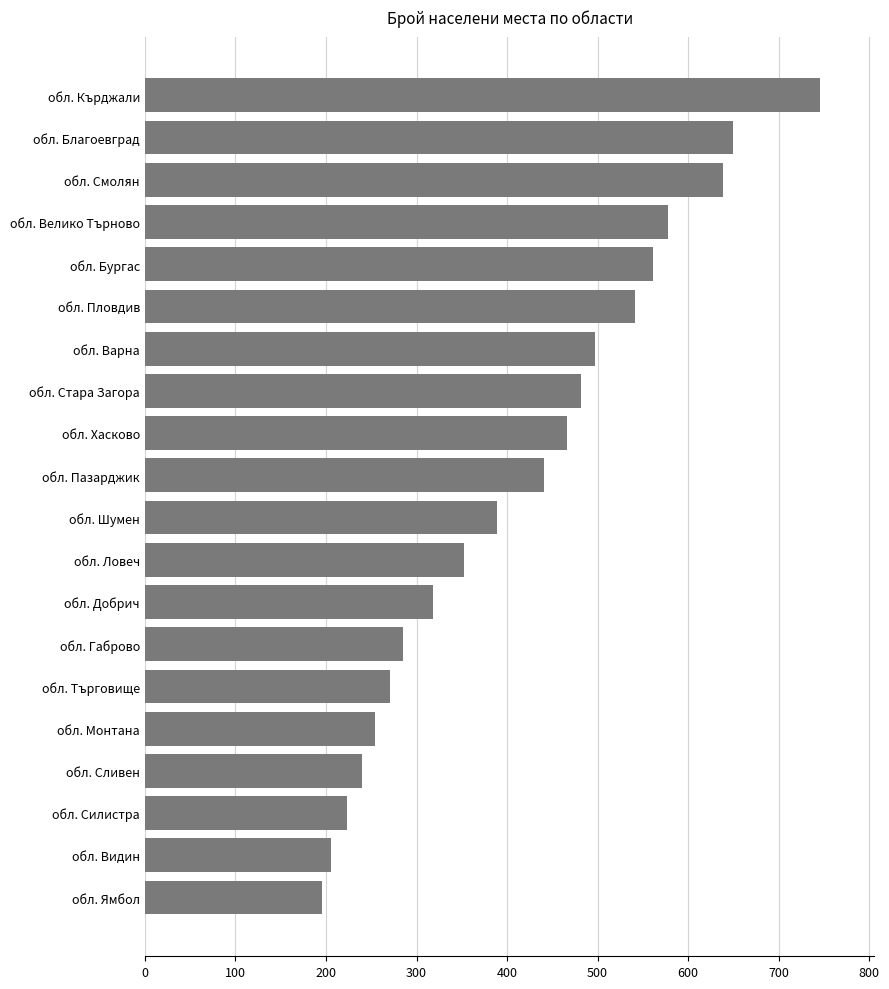

True or false: the data shows 497 at обл. Варна.

True